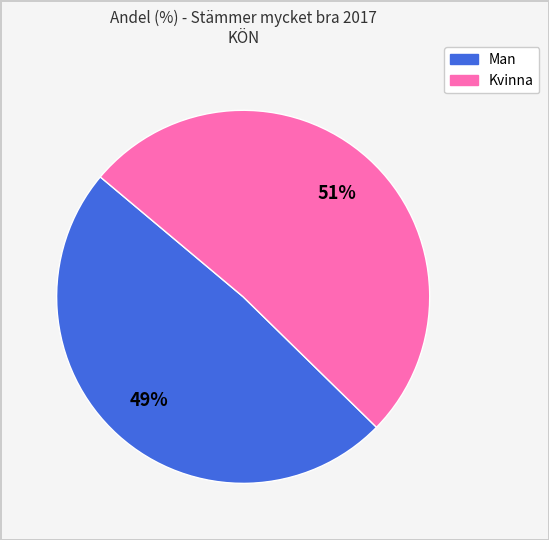

Combined, do Kvinna and Man account for over 50%?

Yes